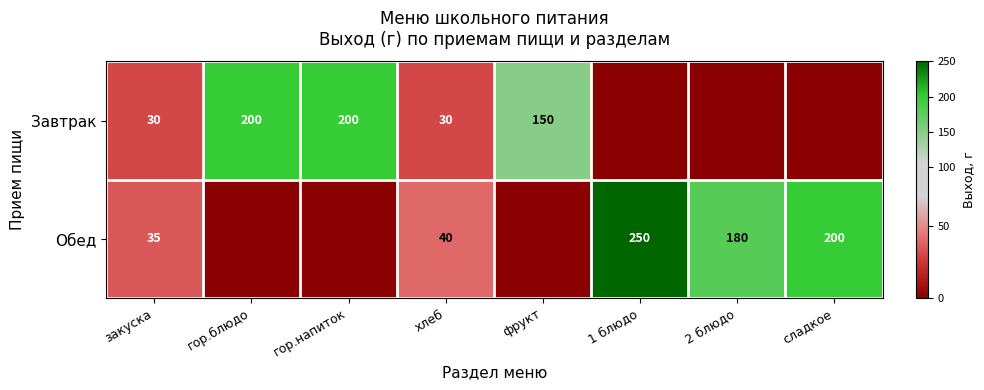

The Завтрак series shows 150 at фрукт. True or false?

True